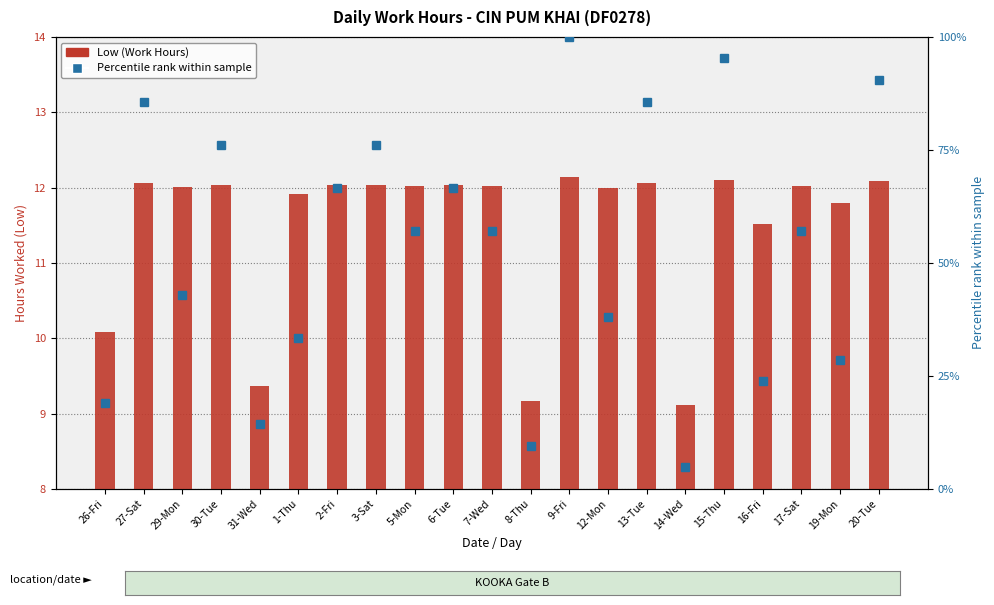

The Low (Work Hours) series shows 19.4 at 13-Tue. True or false?

False